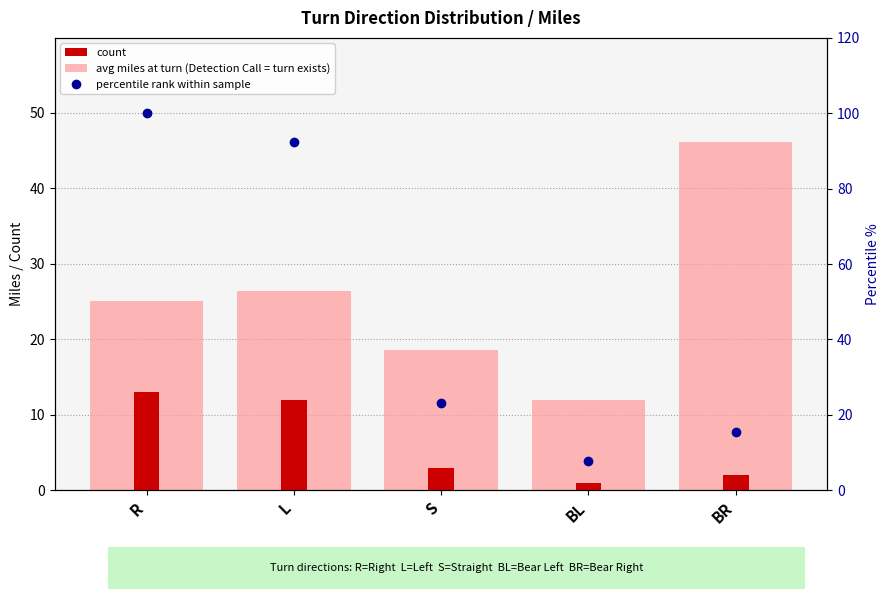

Reading left to right, what are all the values shown in this chart?

avg miles at turn: R=25.1	L=26.4	S=18.6	BL=11.9	BR=46.1
count: R=13.0	L=12.0	S=3.0	BL=1.0	BR=2.0
percentile rank: R=100.0	L=92.3	S=23.1	BL=7.7	BR=15.4